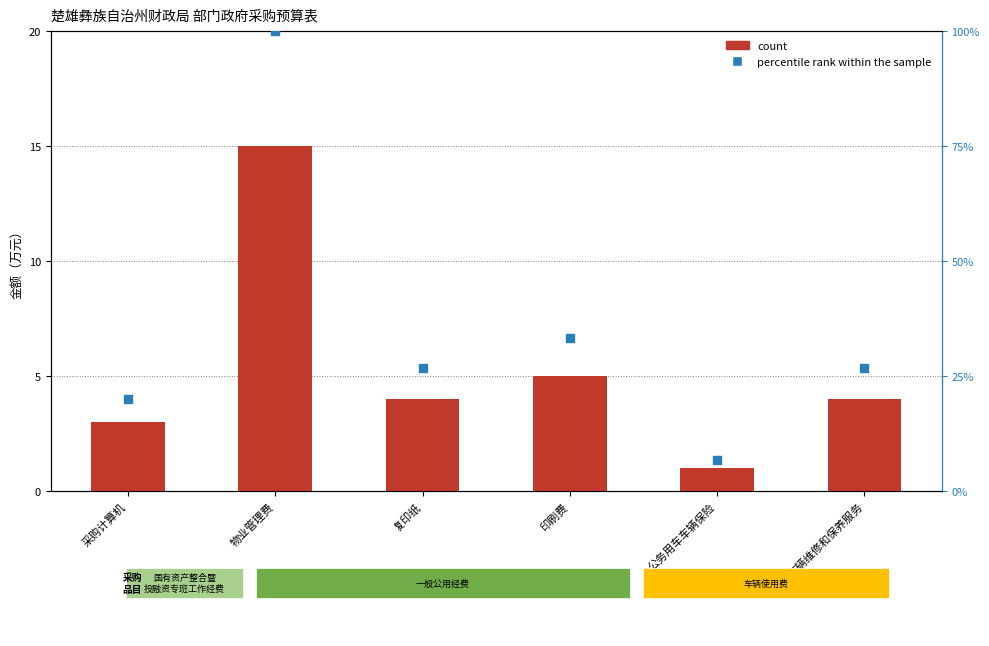

What are all the series names shown in the legend?

count, percentile rank within the sample